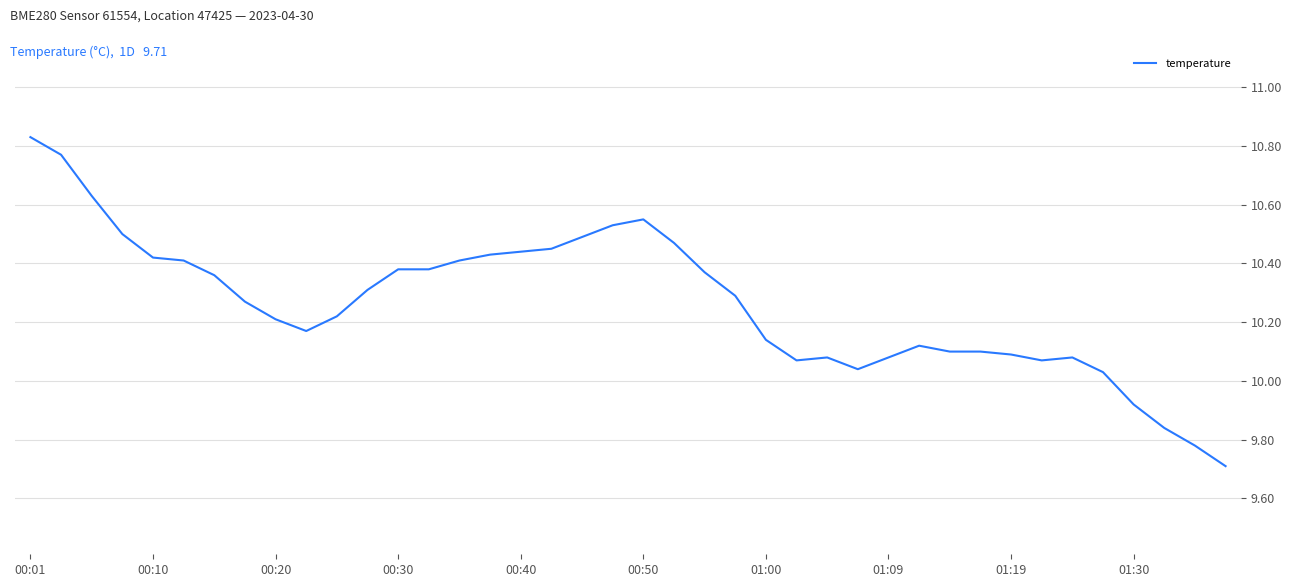

What is the difference between the maximum and minimum values?

1.1